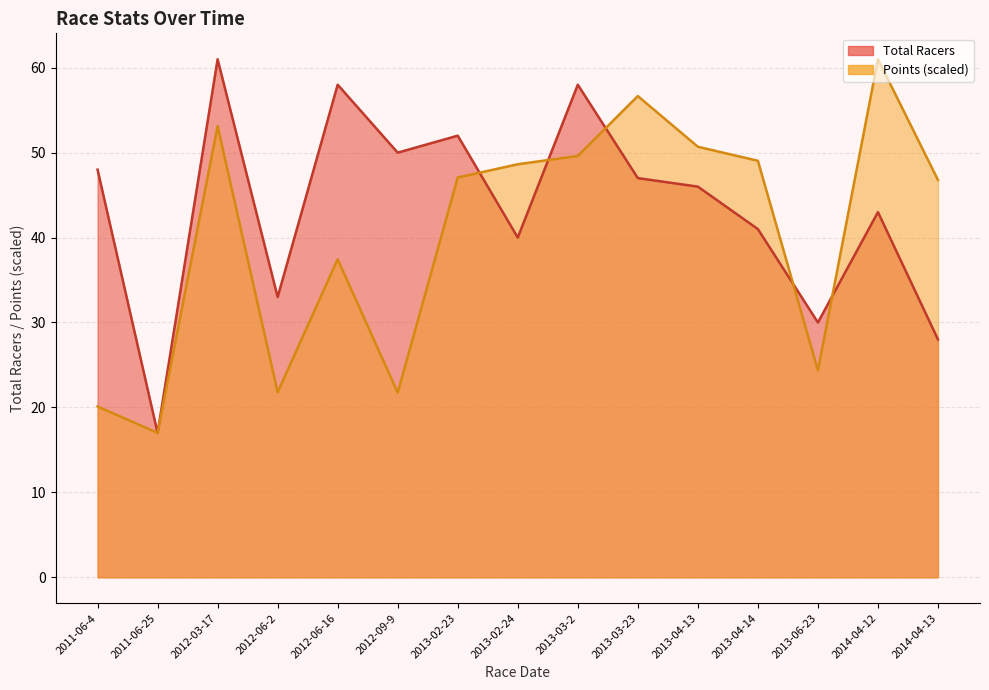

Where do Total Racers and Points first cross each other?

2013-02-23 and 2013-02-24